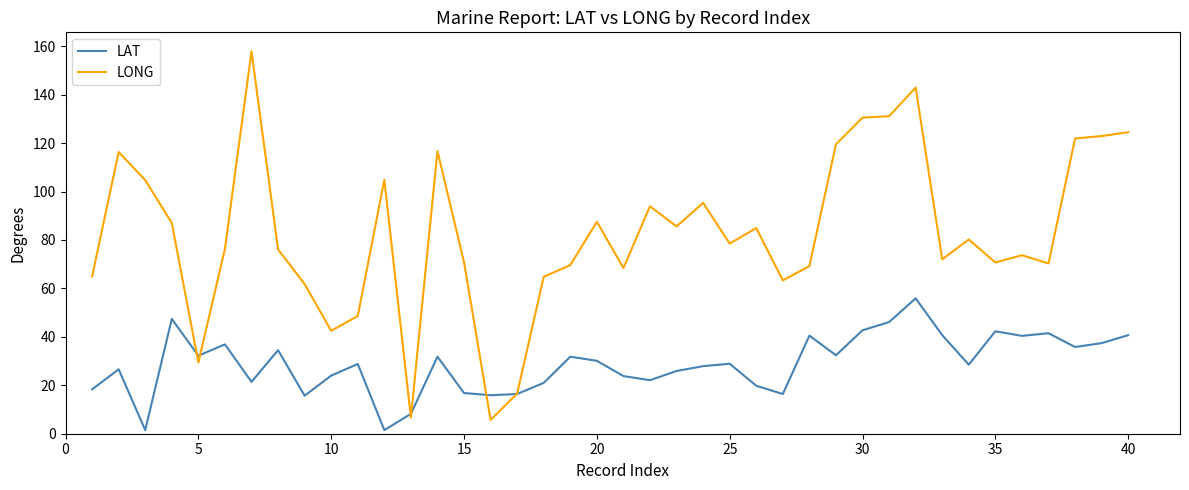

What is the maximum value for LAT?

55.9